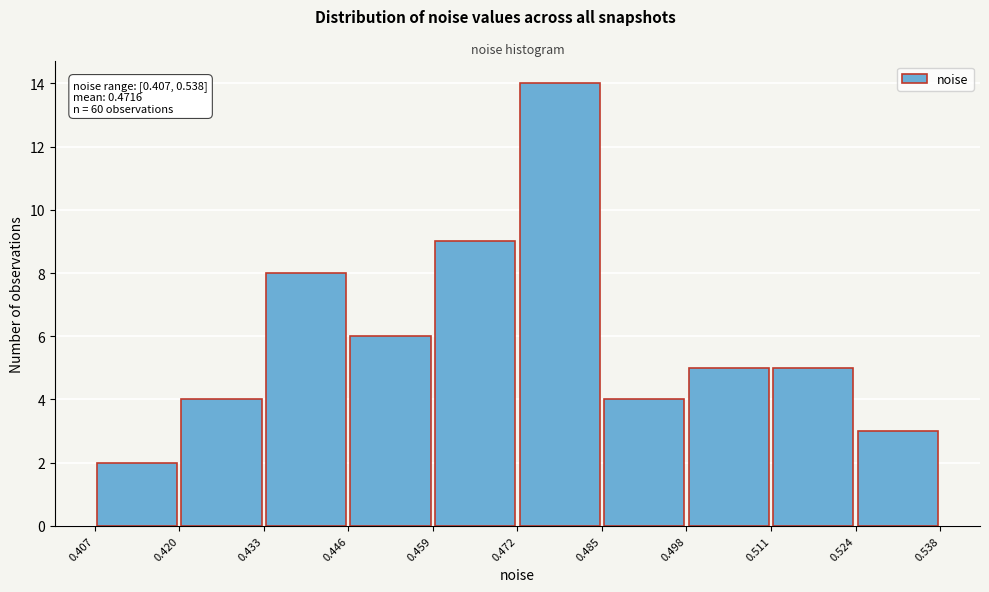

Which range on the x-axis has the tallest bar?

0.472 to 0.485